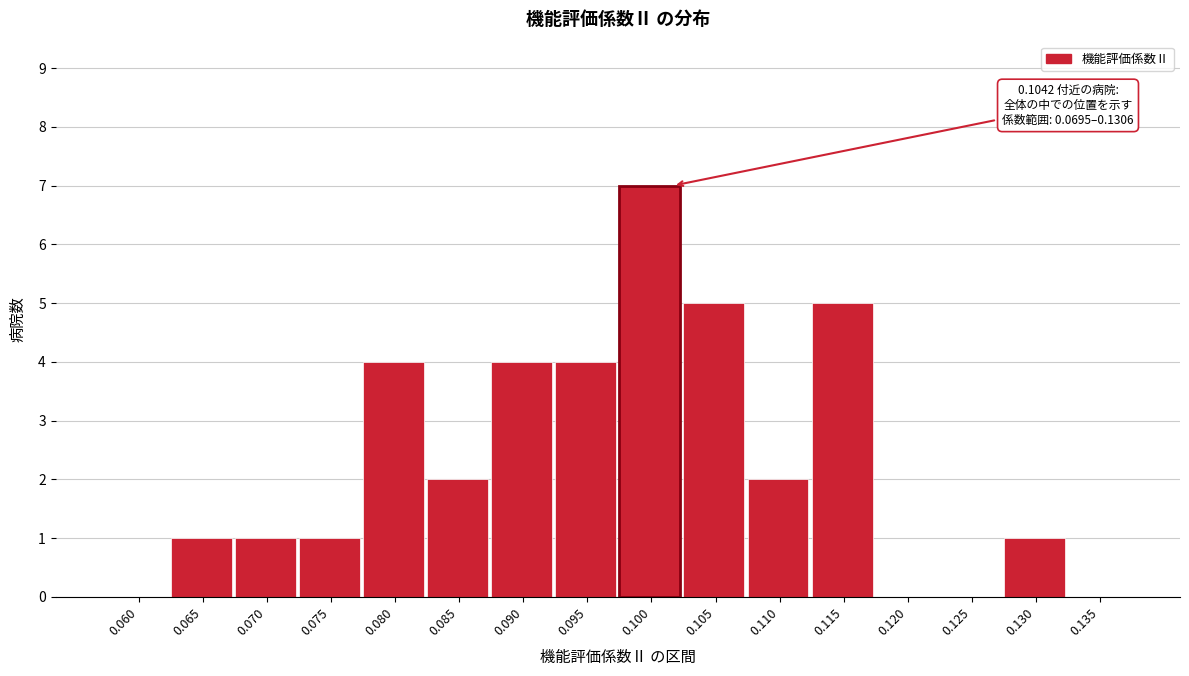

Reading left to right, extract all data points from this chart.

0.060=0	0.065=1	0.070=1	0.075=1	0.080=4	0.085=2	0.090=4	0.095=4	0.100=7	0.105=5	0.110=2	0.115=5	0.120=0	0.125=0	0.130=1	0.135=0